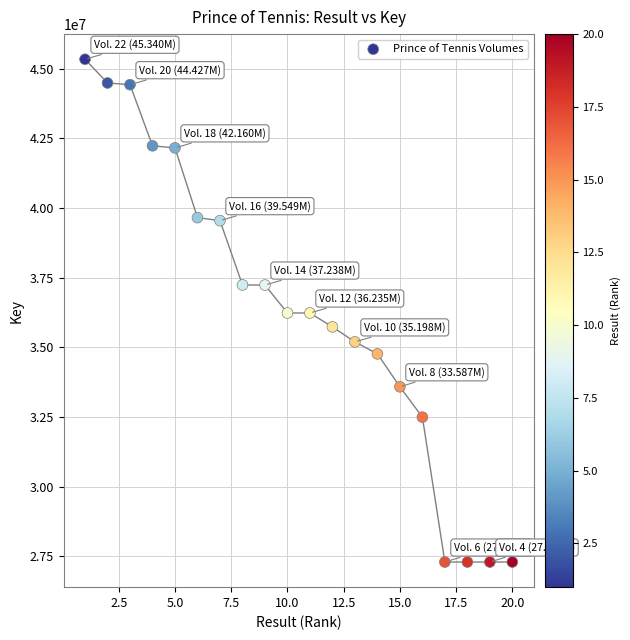

What is the range of Y values (max minus min)?

18040859